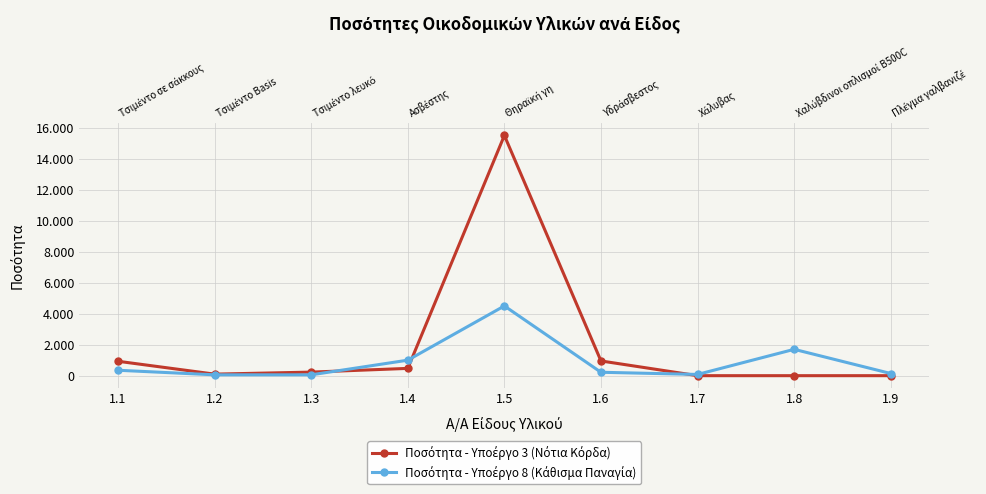

At which label is Ποσότητα - Υποέργο 3 (Νότια Κόρδα) closest to 7750?

1.6